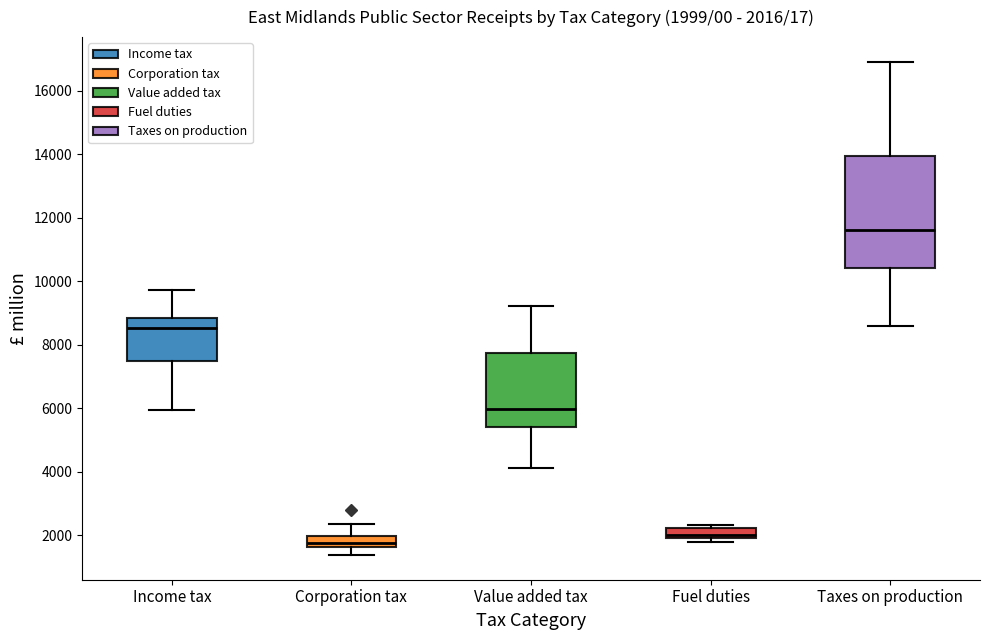

Which box's median line is the highest?

Taxes on production